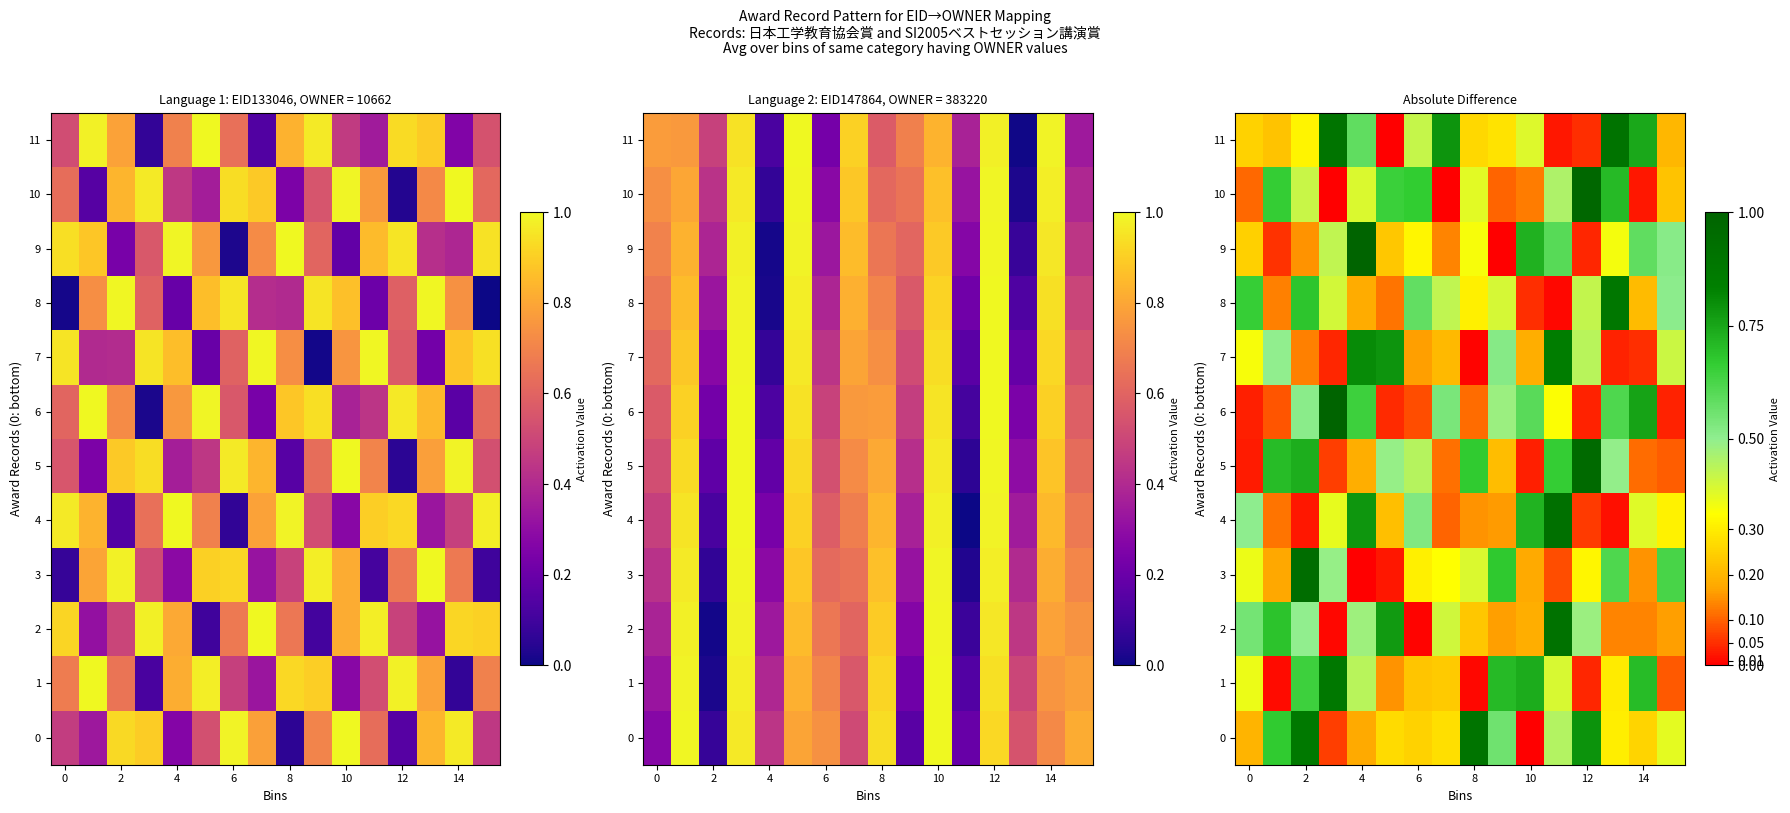

What is the sum of all 9 values?

5.7